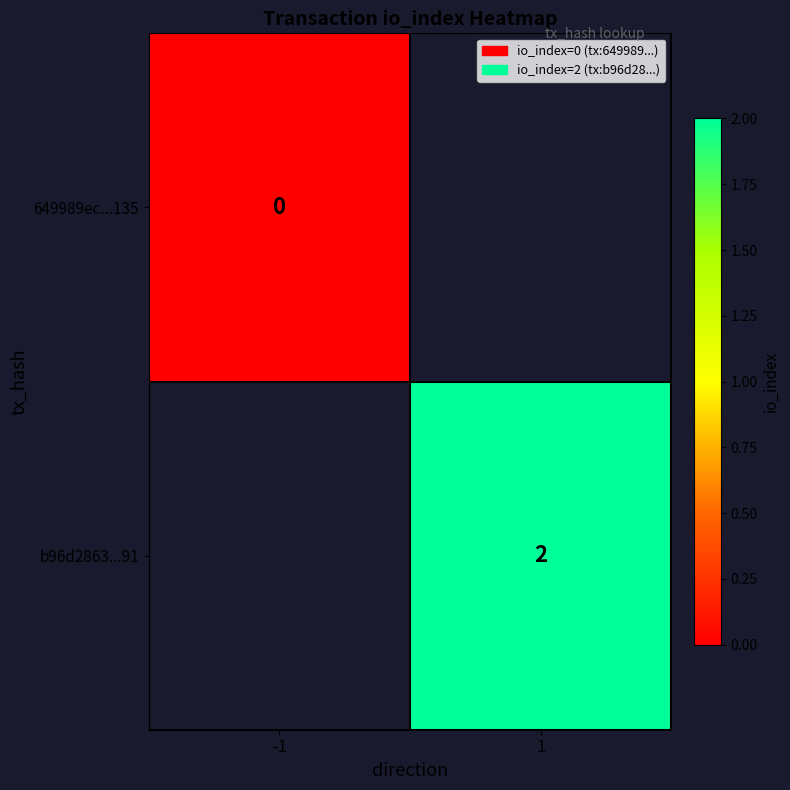

True or false: b96d2863...91 has a value of 2 at 1.

True